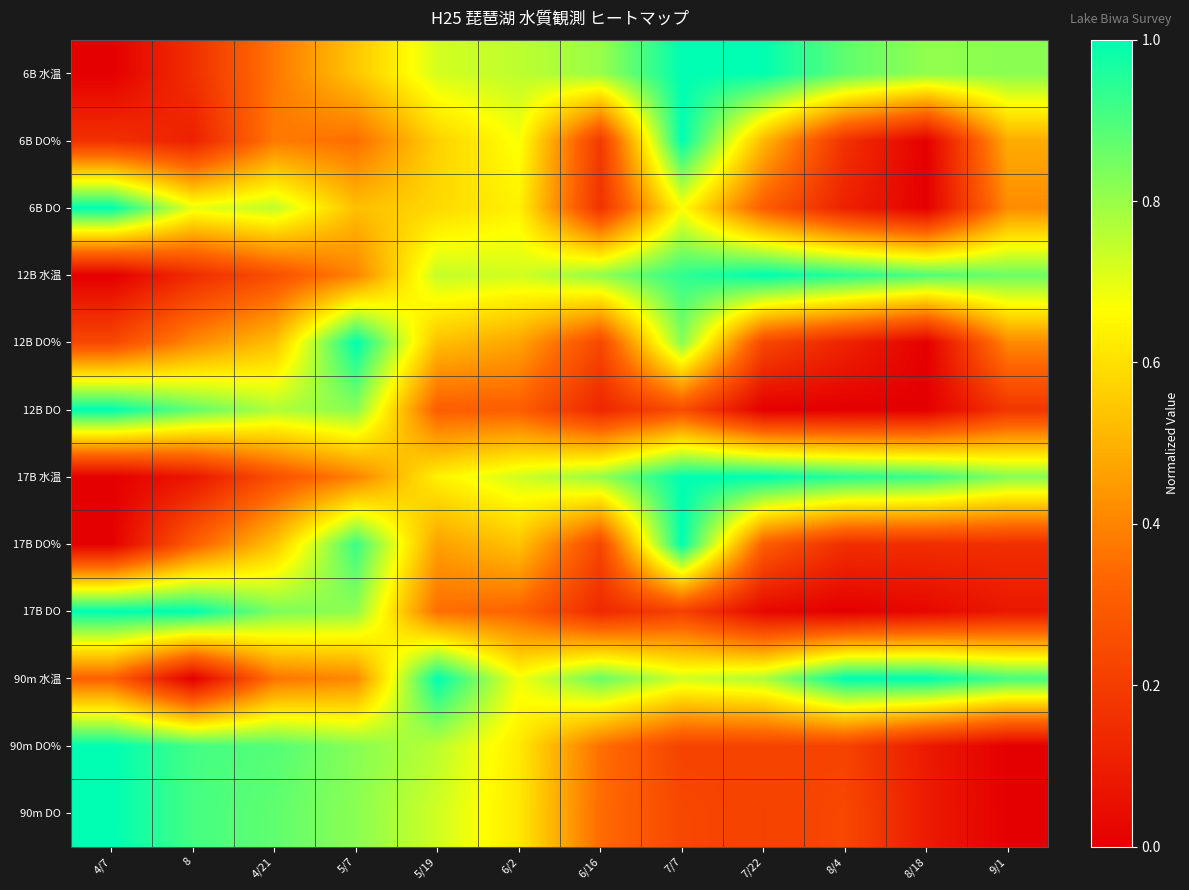

At which category is the sum across all series the highest?

7/7